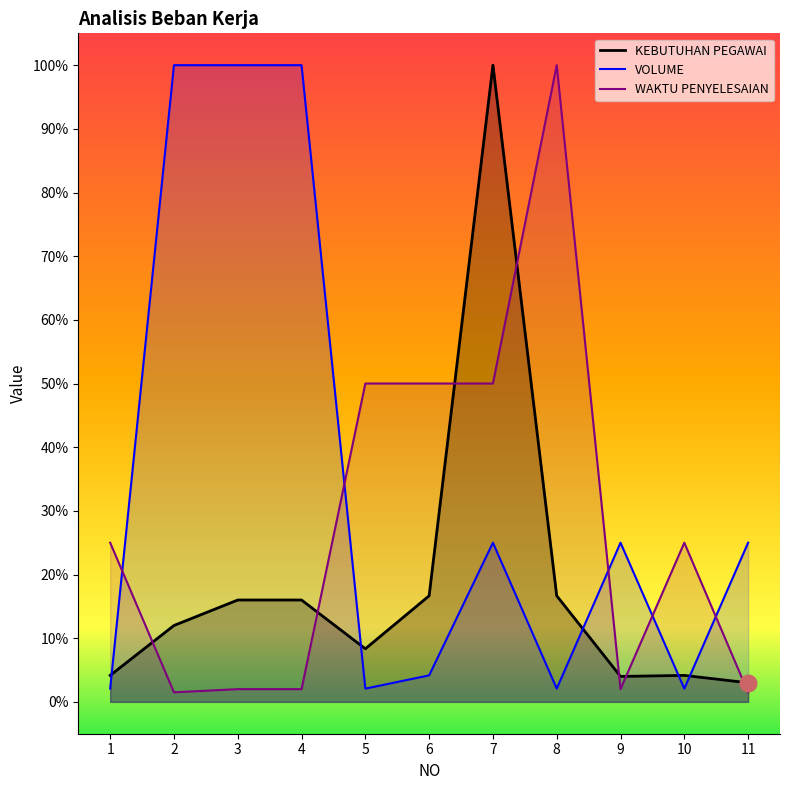

Which has a higher value, 1 or 5?

5